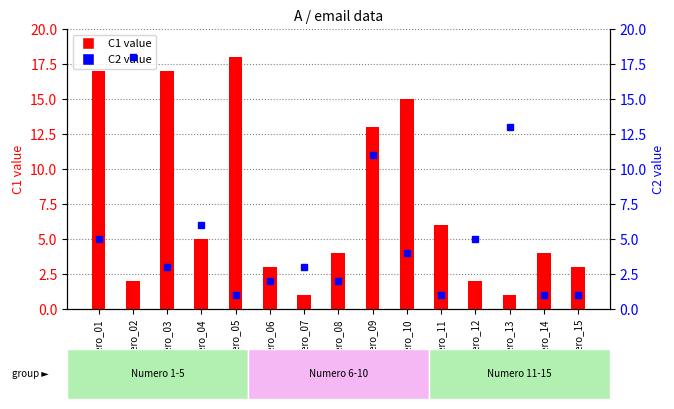

List the series in order of their overall mean, highest first.

C1 value, C2 value